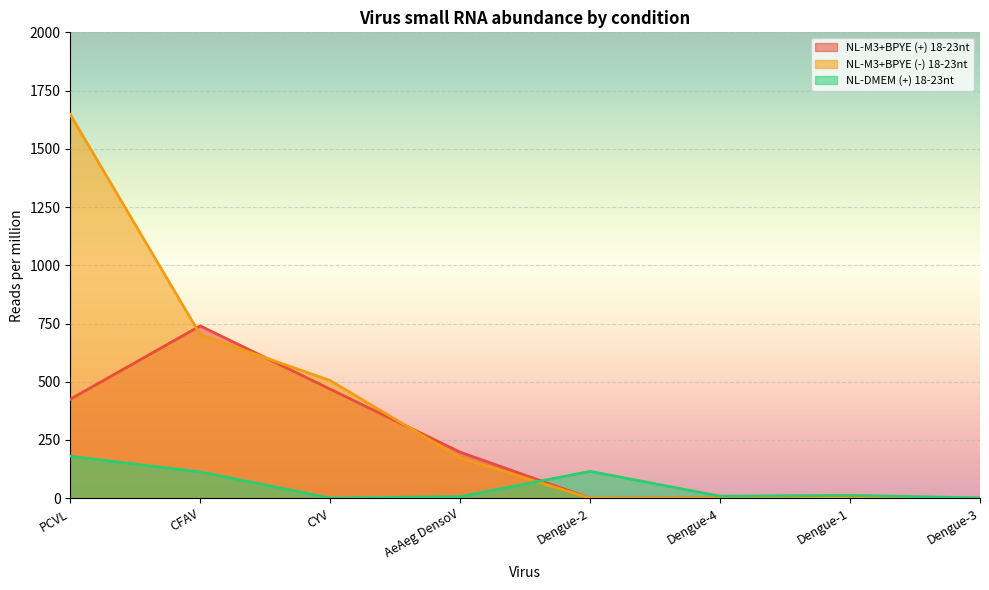

At which category is the sum across all series the highest?

PCVL